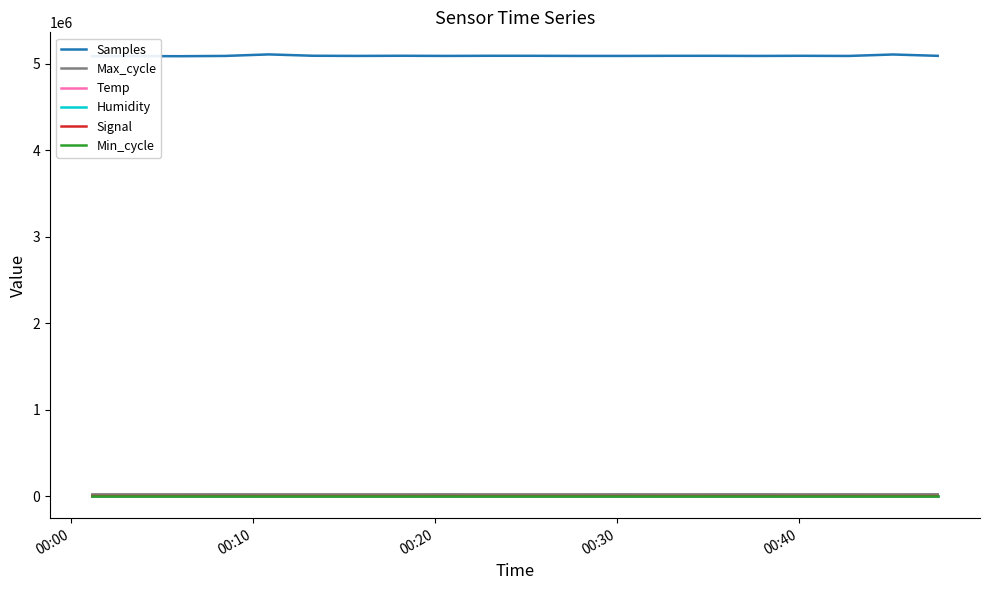

True or false: Min_cycle and Max_cycle intersect in this chart.

False